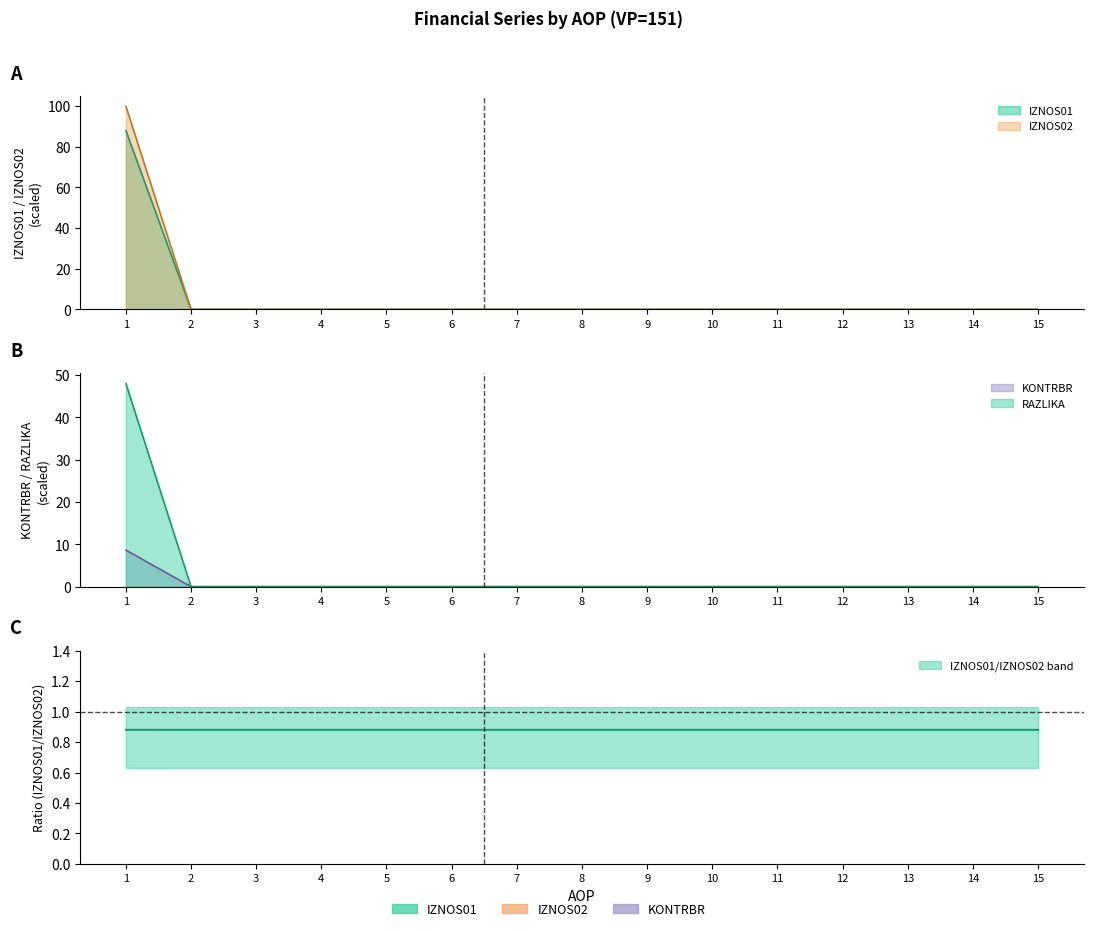

List the labels in order of IZNOS01 value, largest first.

1, 2, 3, 4, 5, 6, 7, 8, 9, 10, 11, 12, 13, 14, 15